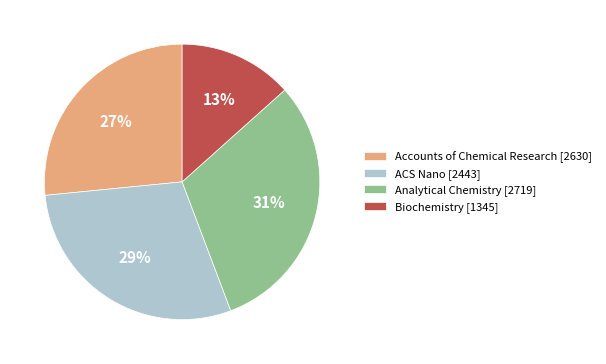

What is the largest slice in the pie chart?

Analytical Chemistry [2719]